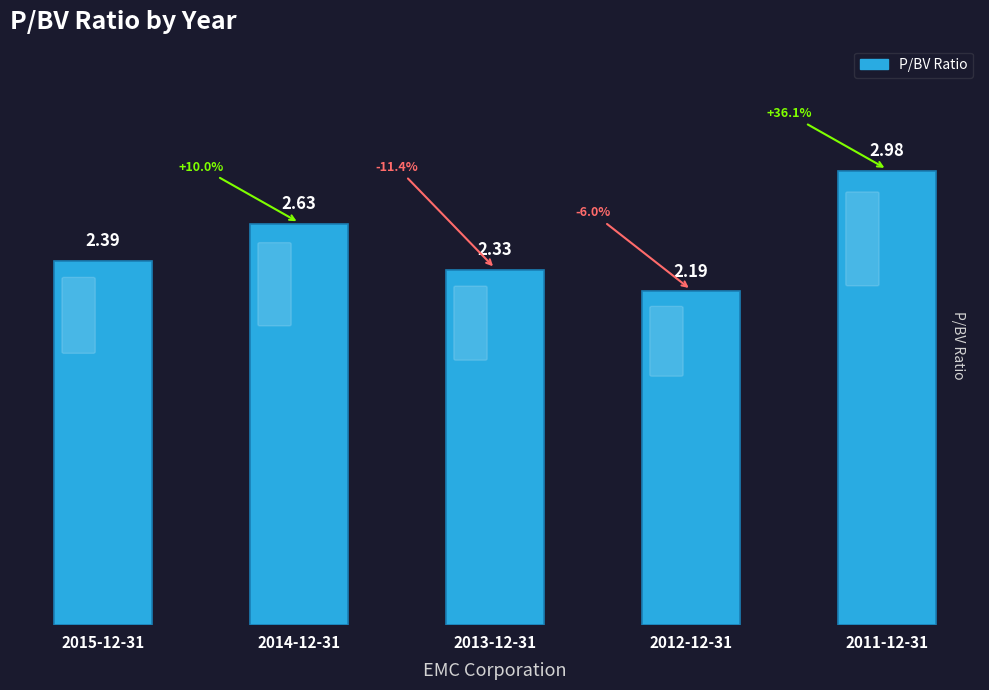

What is the minimum value shown in the chart?

2.2